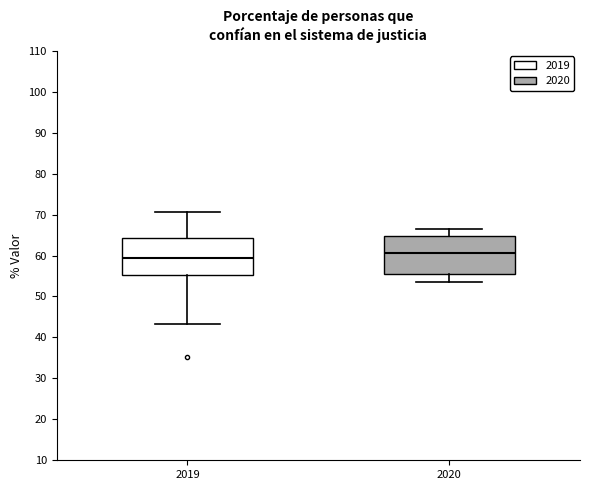

Where does the lower whisker of the box at x = 2019 end on the y-axis? The values are not printed on the chart, so give them approximately, as read against the axis.

43